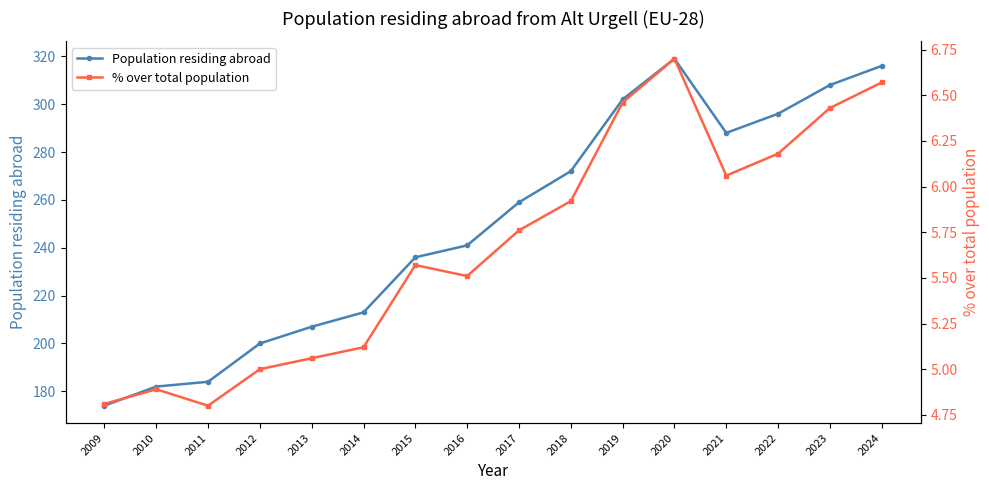

At how many categories does at least one series exceed 109?

16